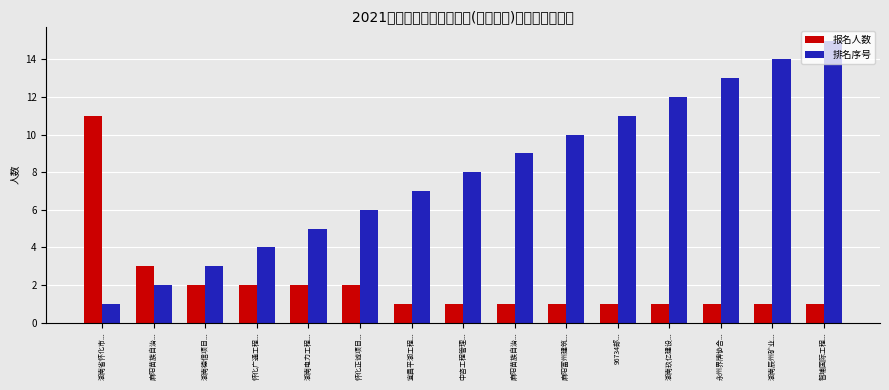

How many series are shown in this chart?

2